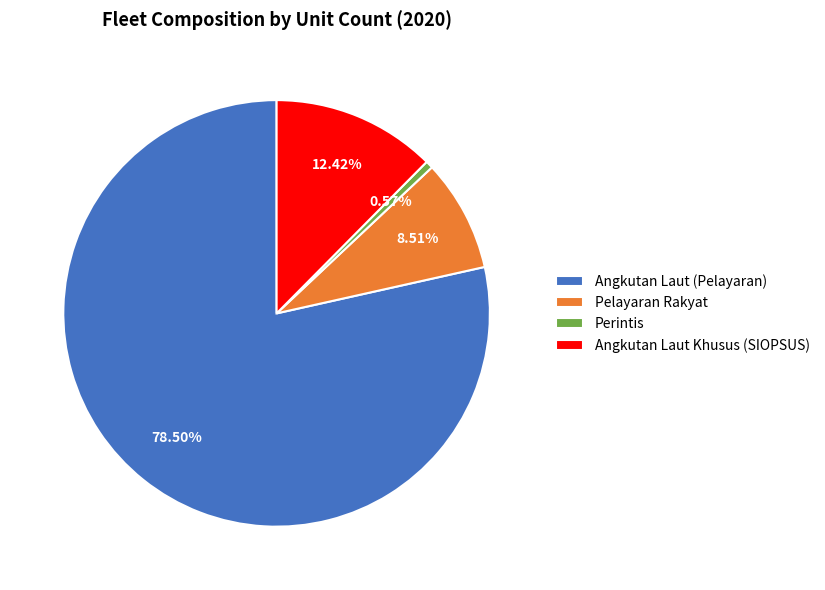

What is the ratio of the value at Angkutan Laut (Pelayaran) to the value at Perintis?

138.2